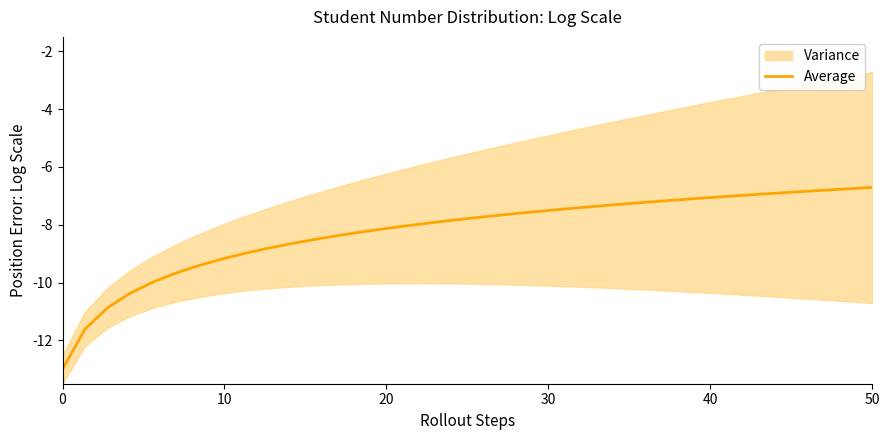

What is the highest value of the Average series?

-6.7